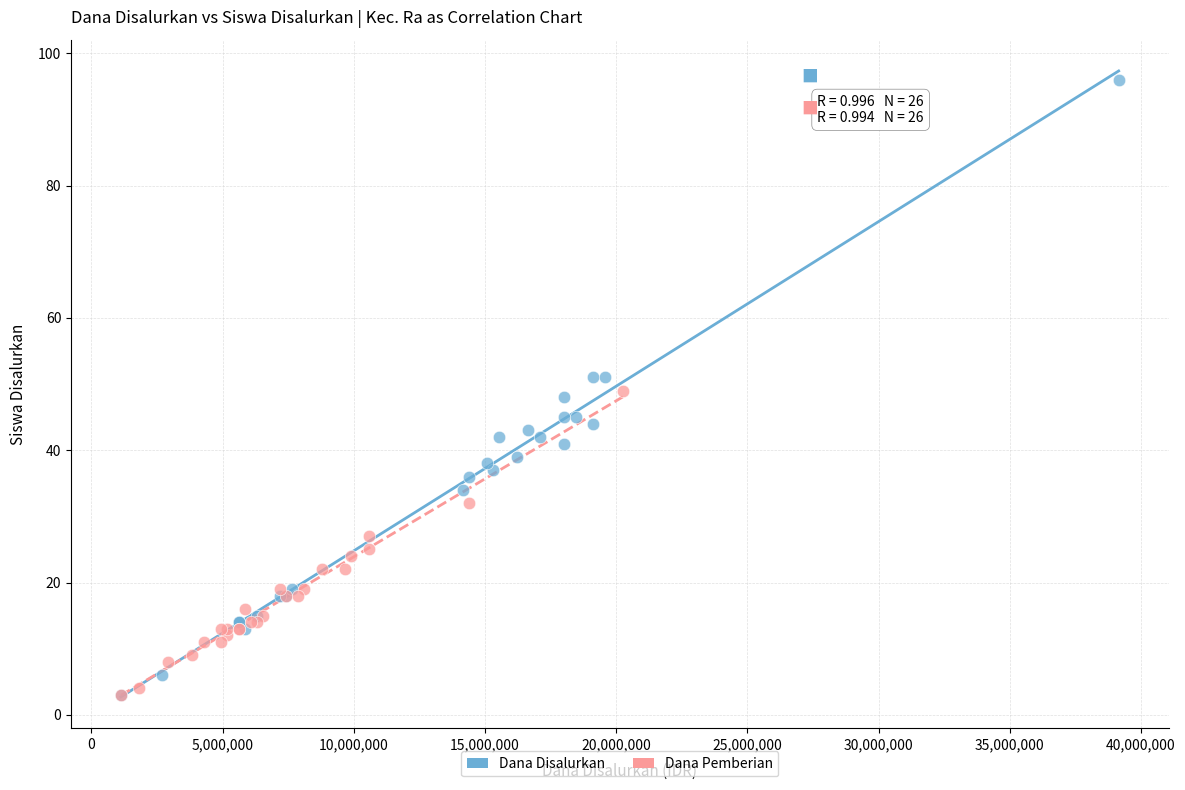

Which series has the largest Y range (max minus min)?

Dana Disalurkan